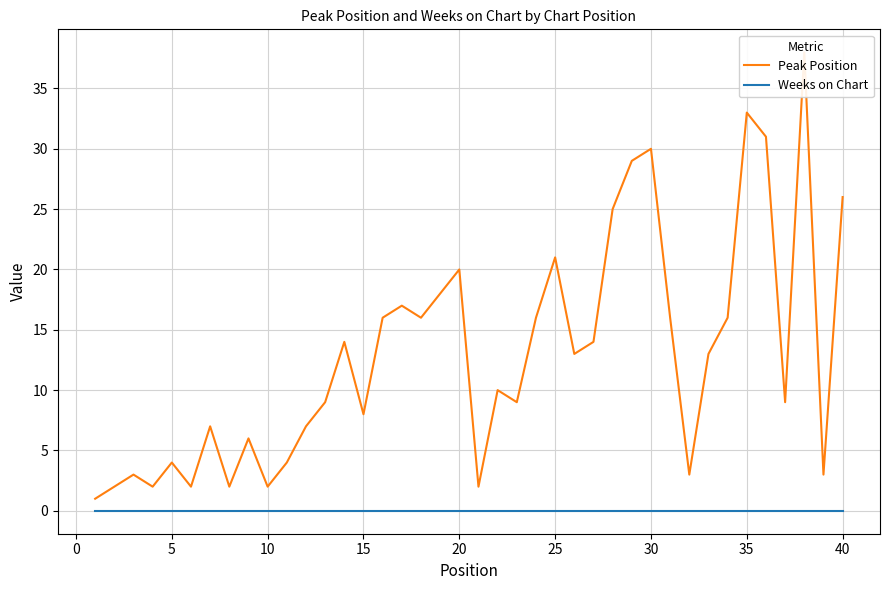

Does the chart display data point markers on the line(s)?

No